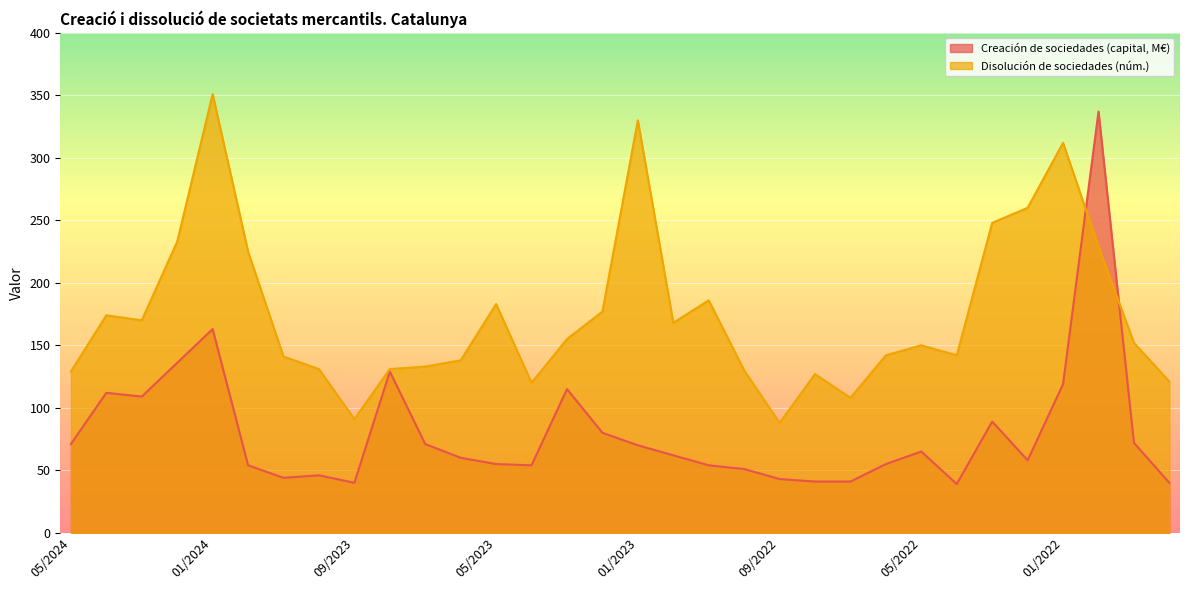

What is the approximate value of Creación de sociedades (capital, M€) at 04/2022?

39